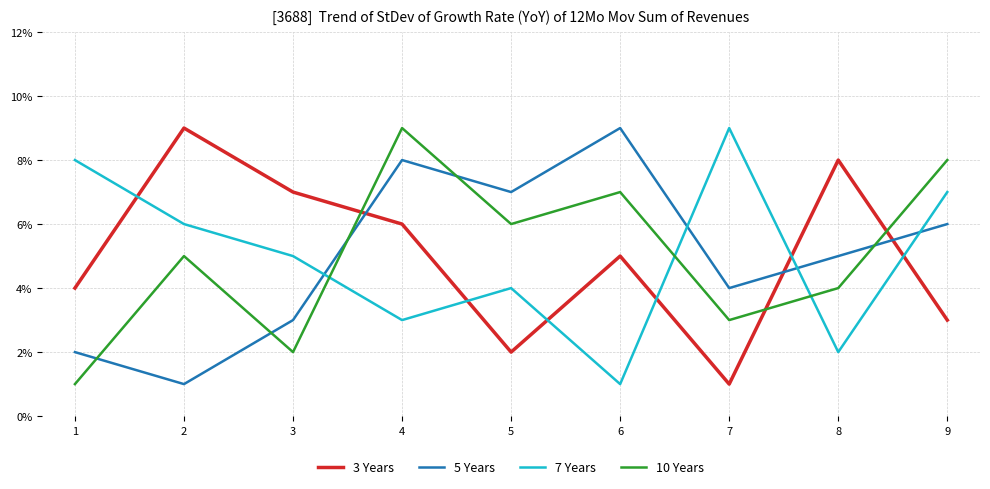

True or false: 5 Years has a value of 7 at 8.

False